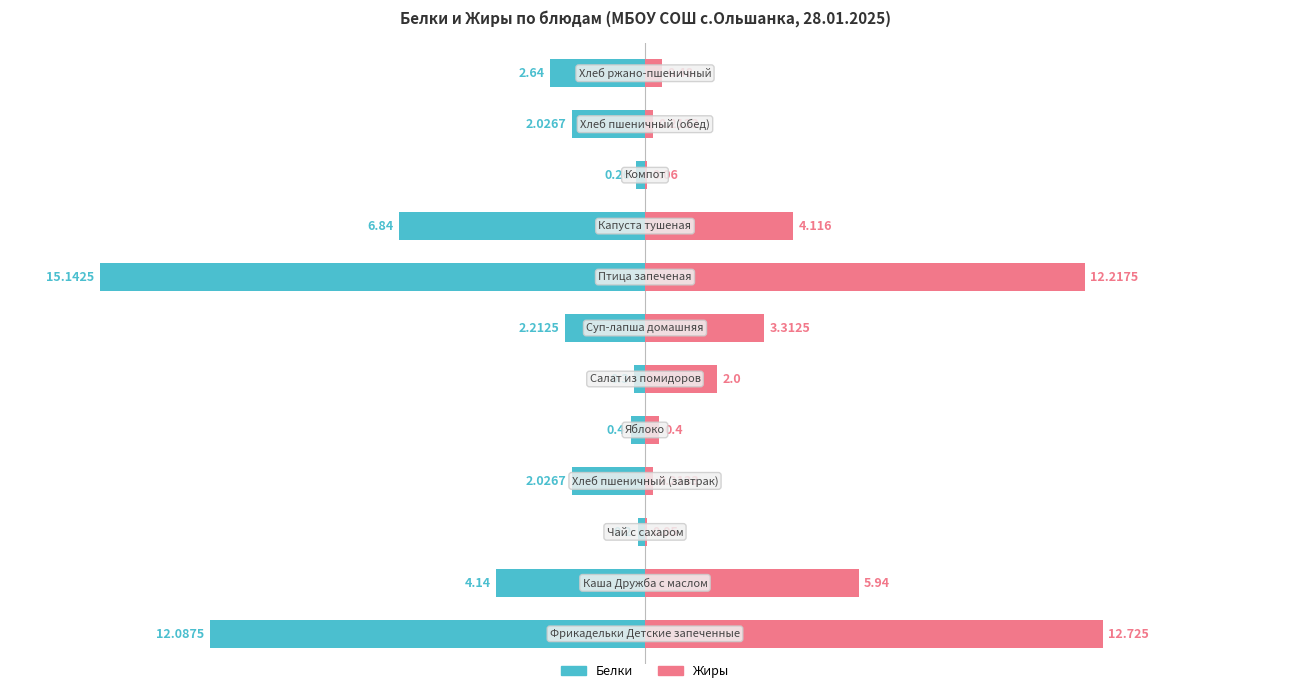

Rank the series at 4 from lowest to highest value.

Белки, Жиры